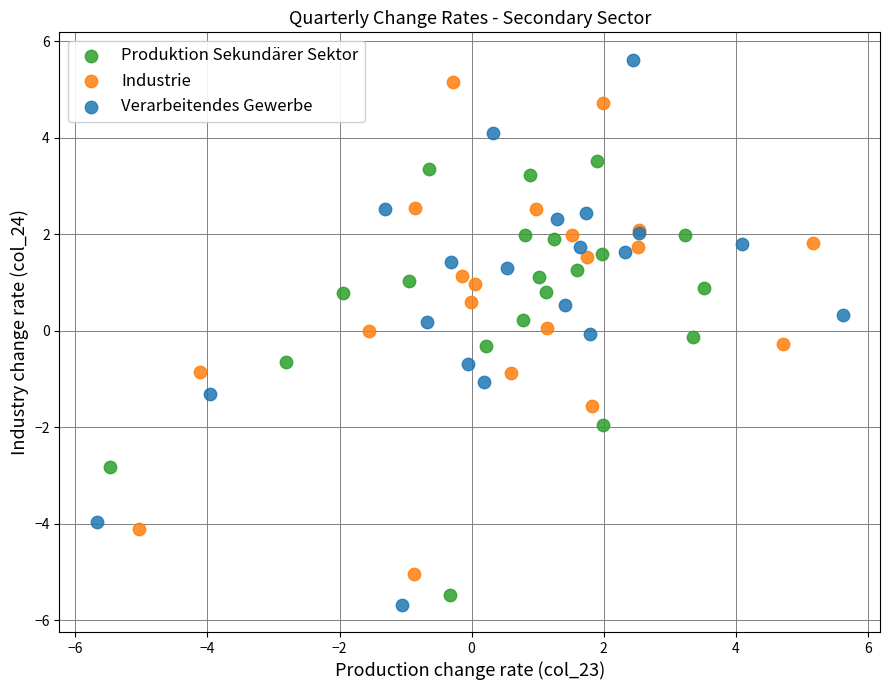

Which series reaches the maximum Y coordinate?

Verarbeitendes Gewerbe